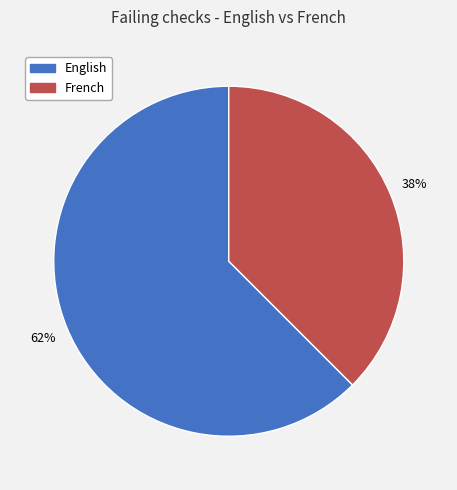

Between English and French, which is larger?

English